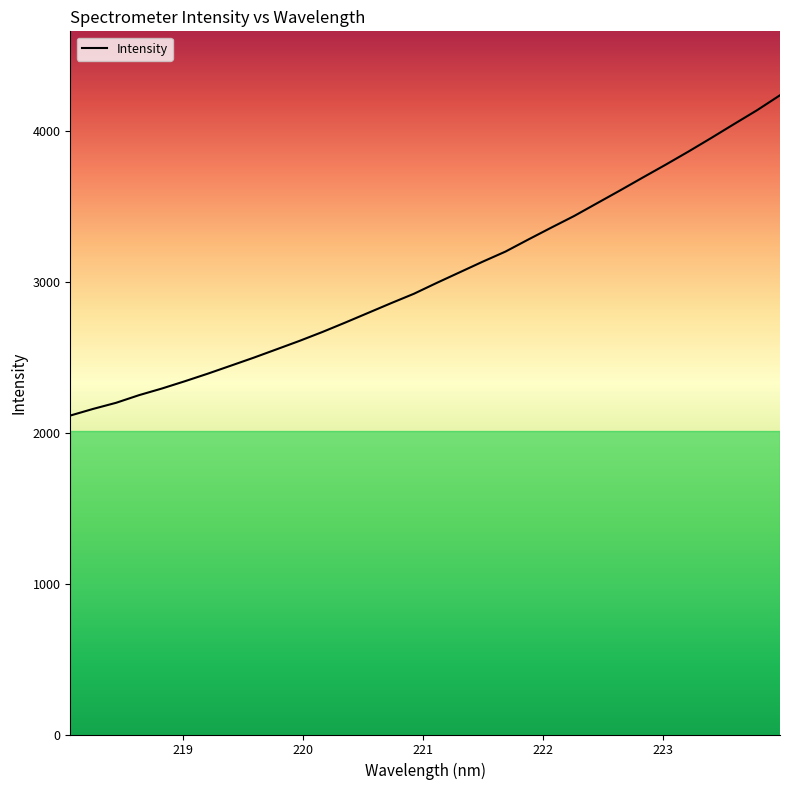

What is the maximum value shown in the chart?

4239.2